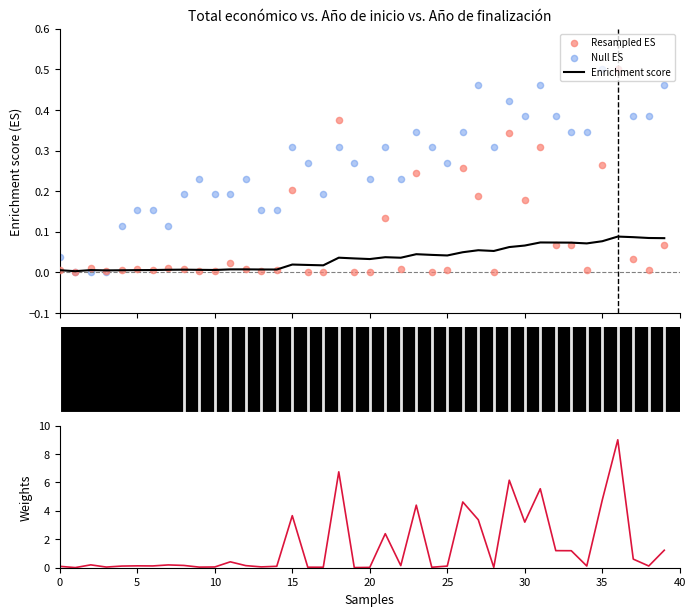

Which series contains the lowest Y value?

Null ES